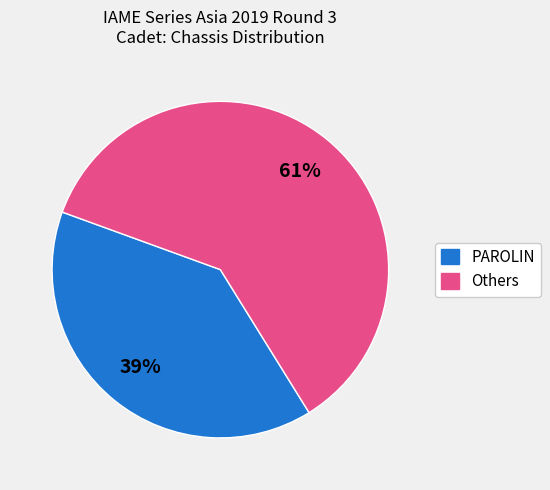

How many segments does this pie chart have?

2